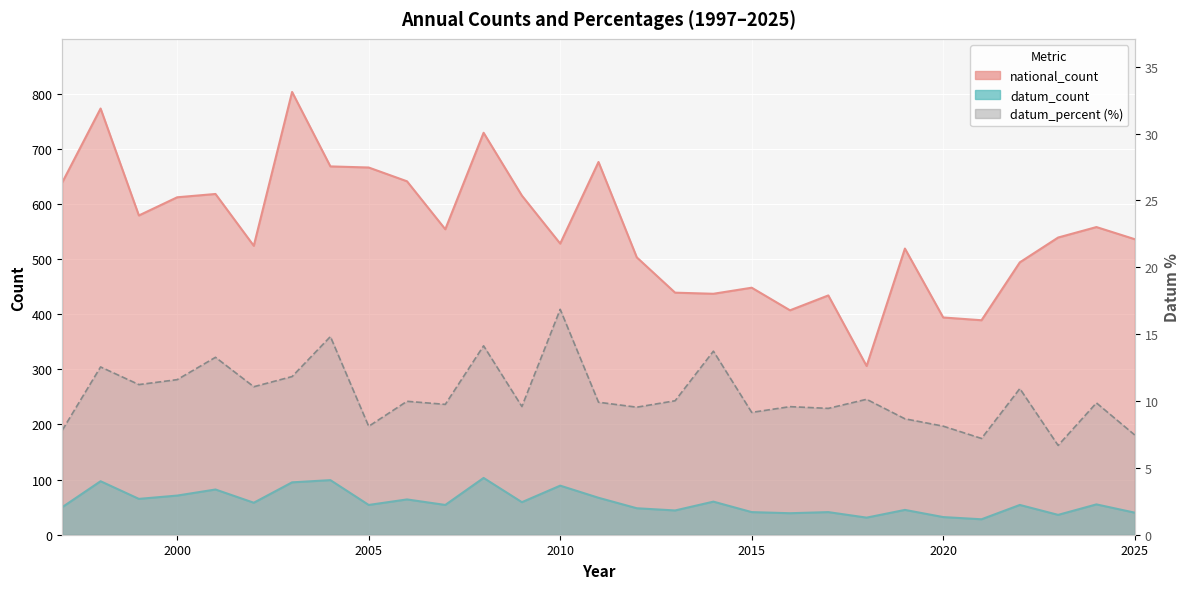

At which label is datum_percent closest to 11?

2002